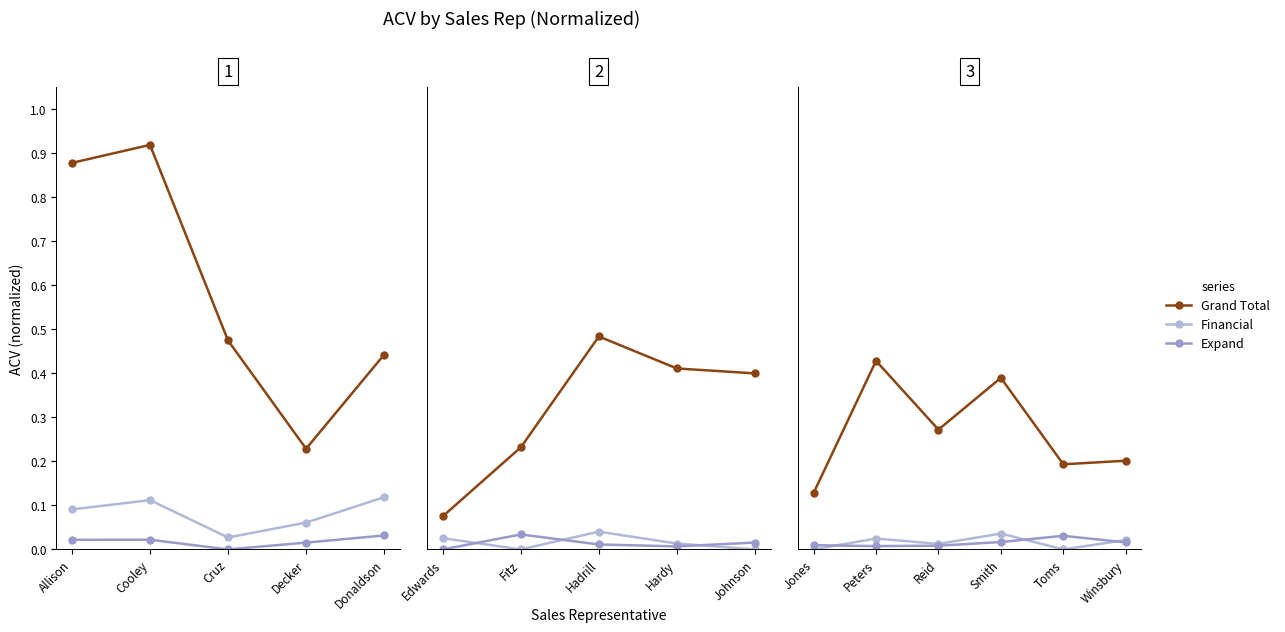

Which series has the largest total across all categories?

Grand Total